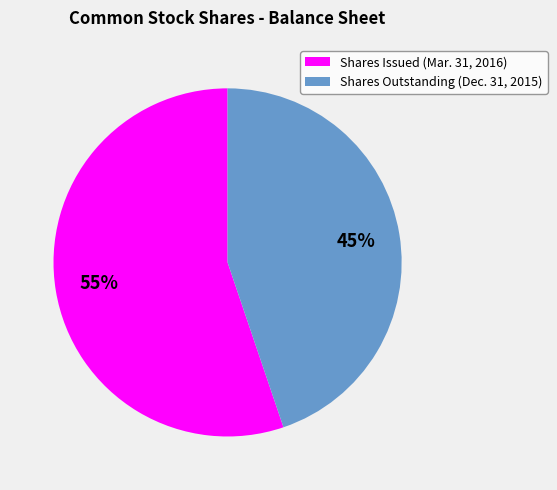

Is there any slice that represents more than half of the pie?

Yes